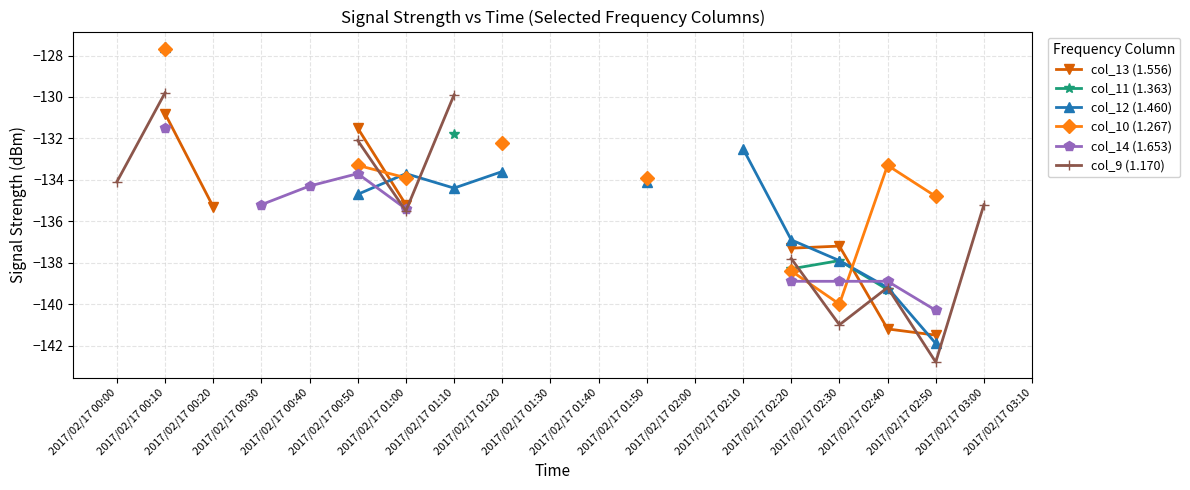

At which category does col_10 (1.267) reach its first local valley?

2017/02/17 02:30